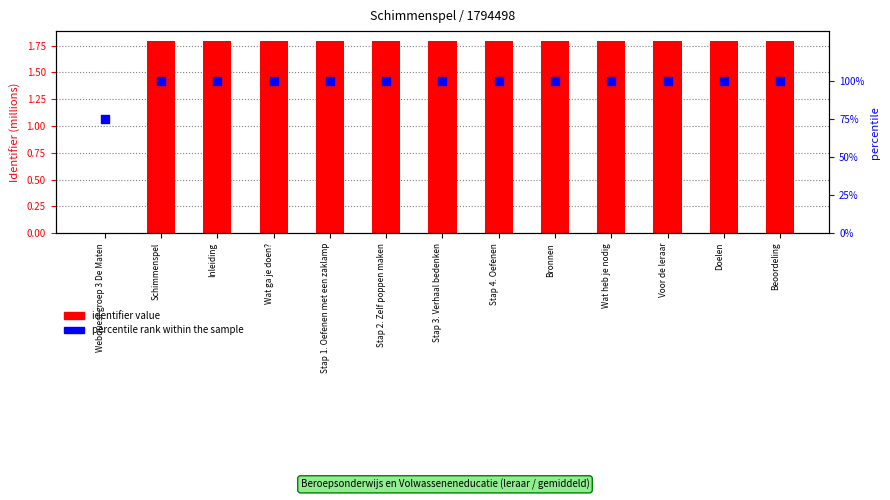

What is the total value across all series at Wat heb je nodig?

101.8